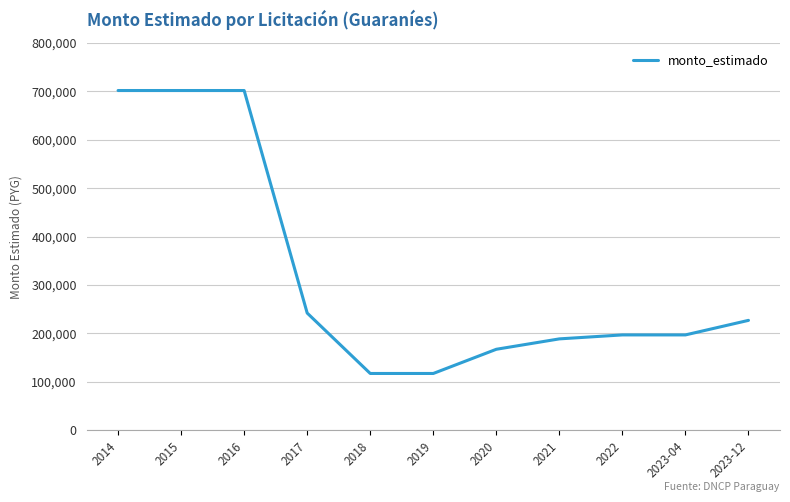

True or false: the data shows 78191 at 2018.

False